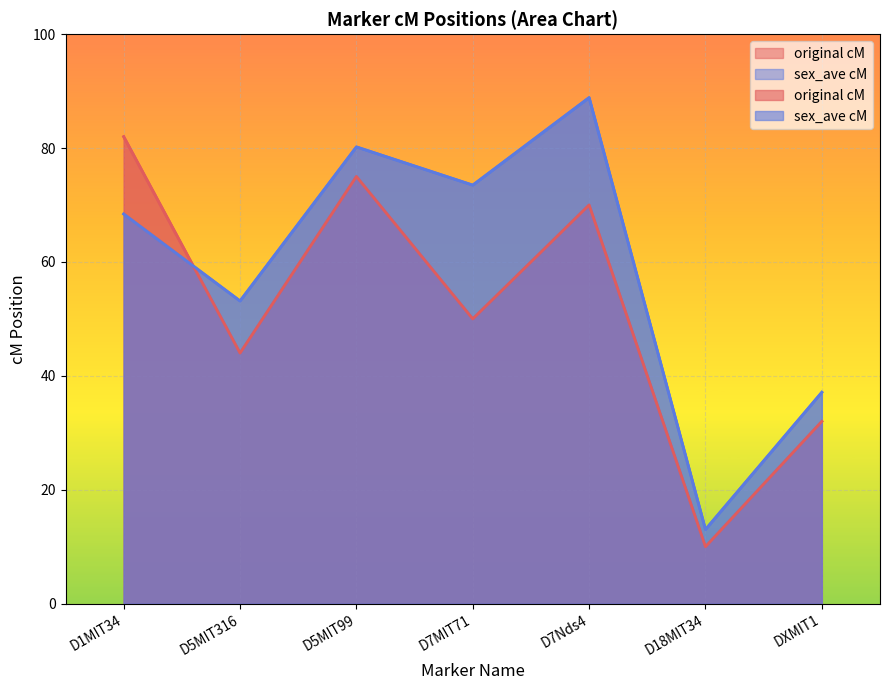

At how many categories does at least one series exceed 23?

6